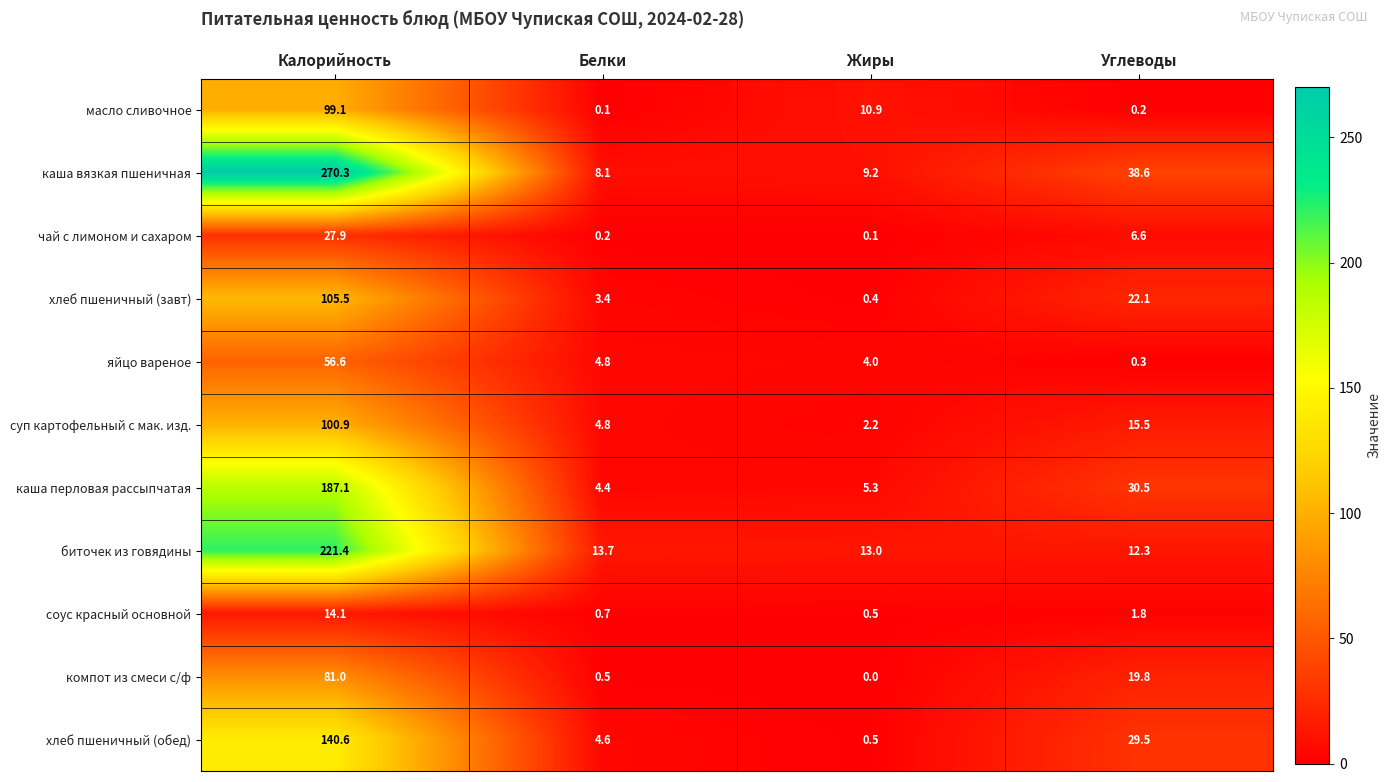

Which series has the largest range (max minus min)?

каша вязкая пшеничная